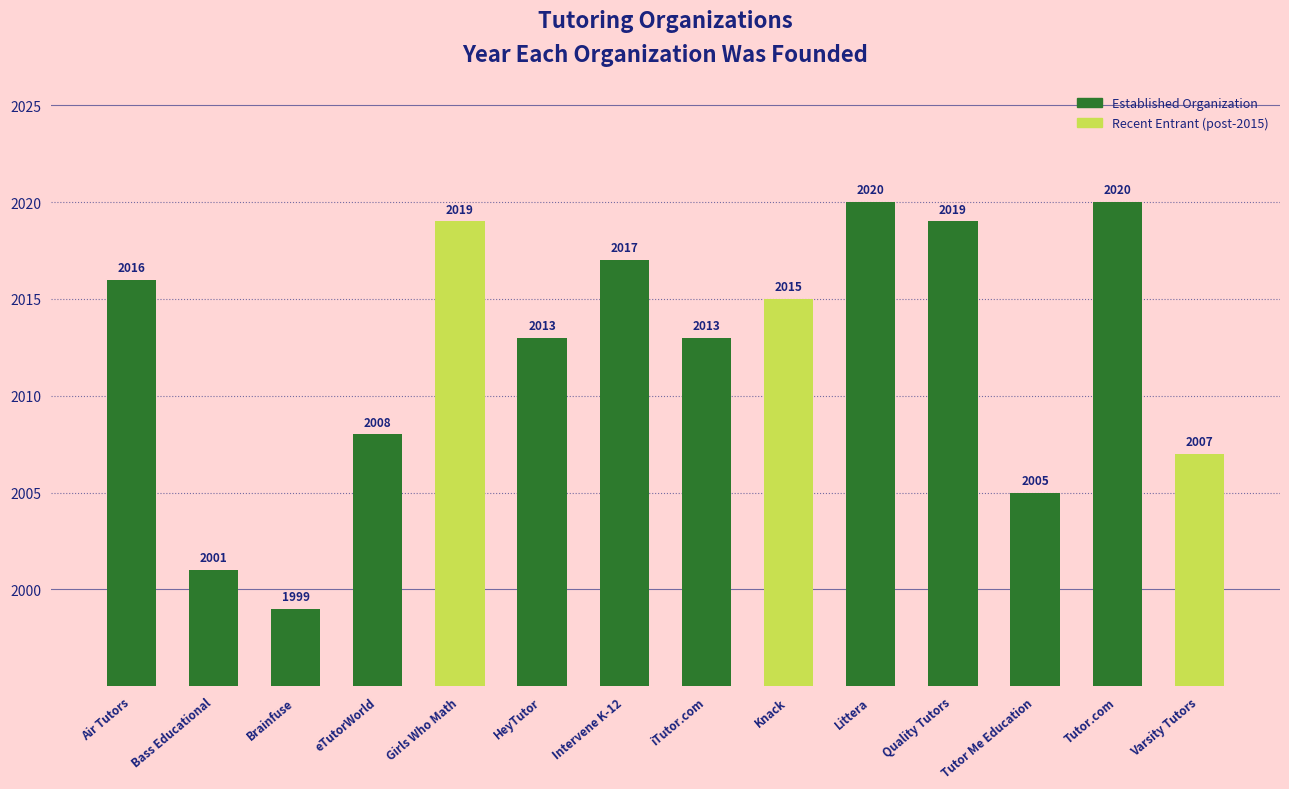

The value at Littera is 2020. True or false?

True